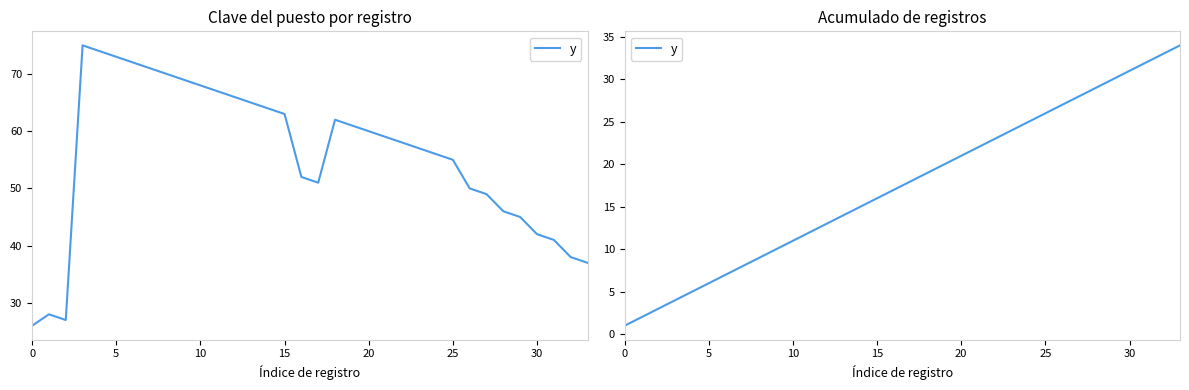

Does the chart display data point markers on the line(s)?

No